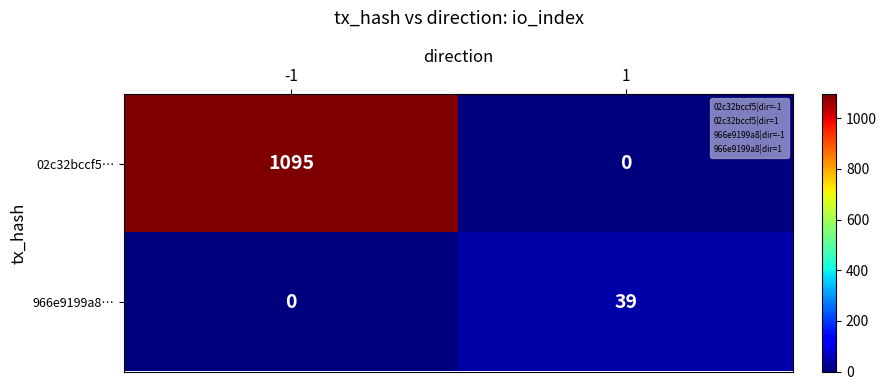

What is the maximum value shown in the chart?

1095